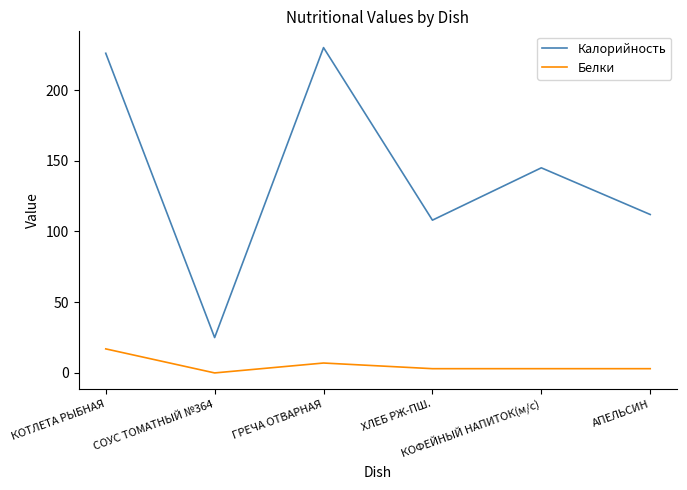

At which label is Калорийность closest to 127?

АПЕЛЬСИН